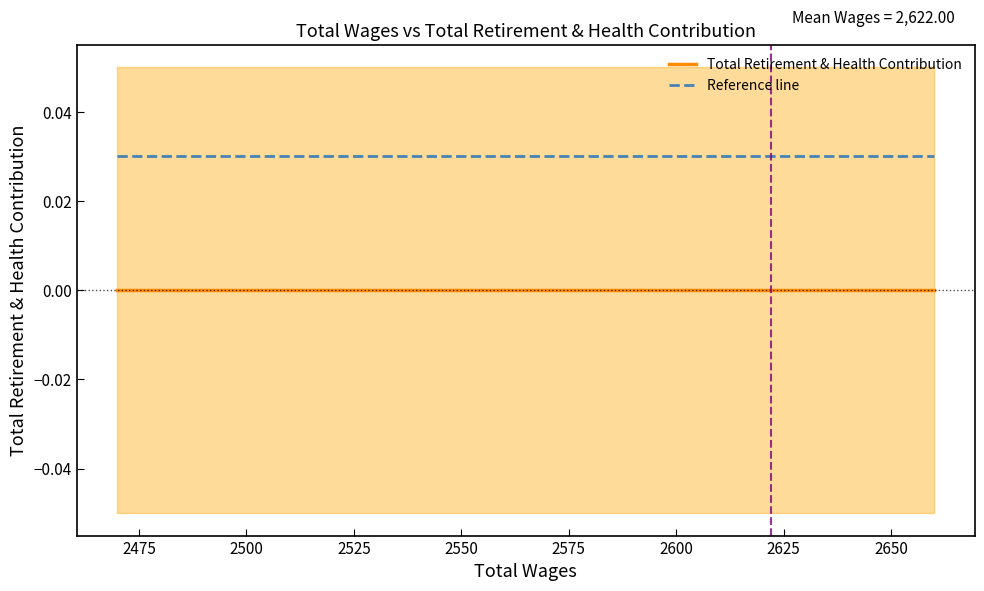

True or false: Reference line and Total Retirement & Health Contribution intersect in this chart.

False